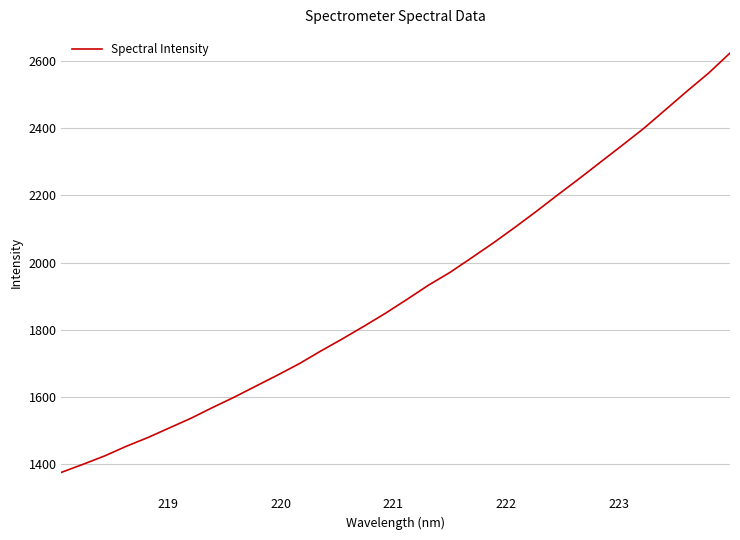

How many lines are shown in the chart?

1